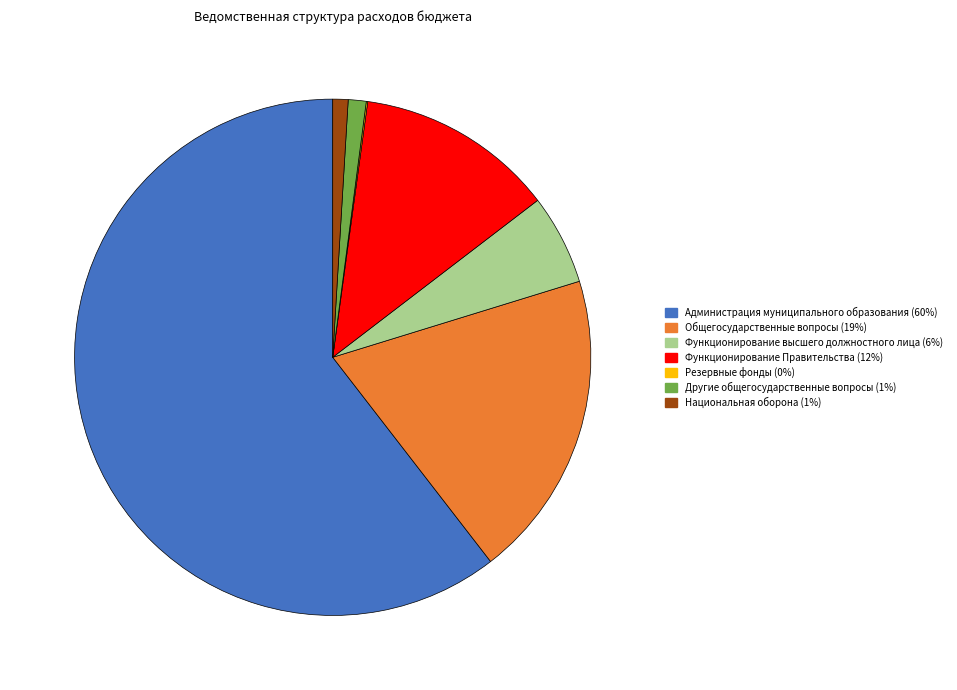

Does Администрация муниципального образования (60%) represent more than half of the total?

Yes